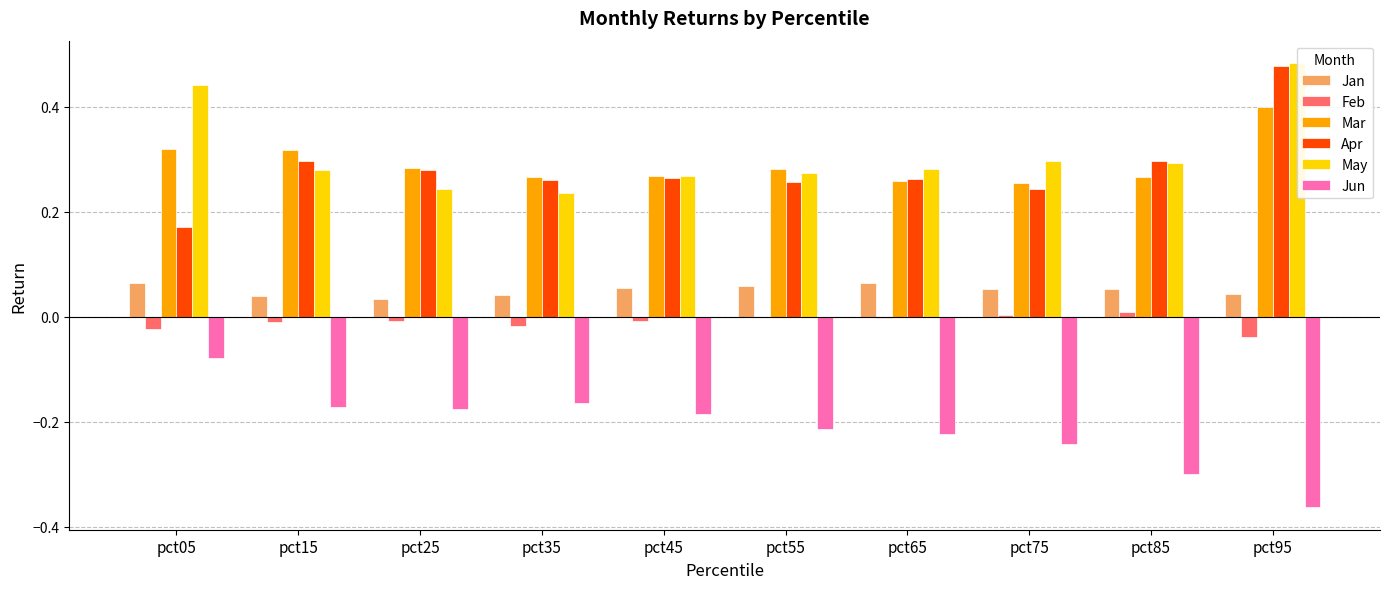

What is the sum of all Jun values?

-2.1